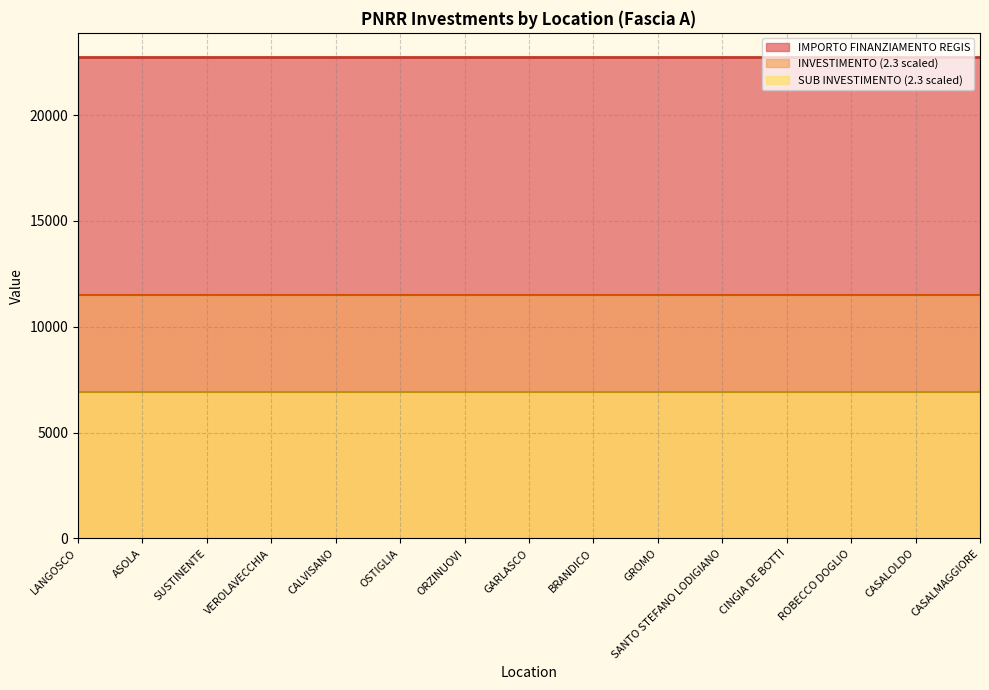

True or false: INVESTIMENTO (2.3 scaled) and IMPORTO FINANZIAMENTO REGIS intersect in this chart.

False